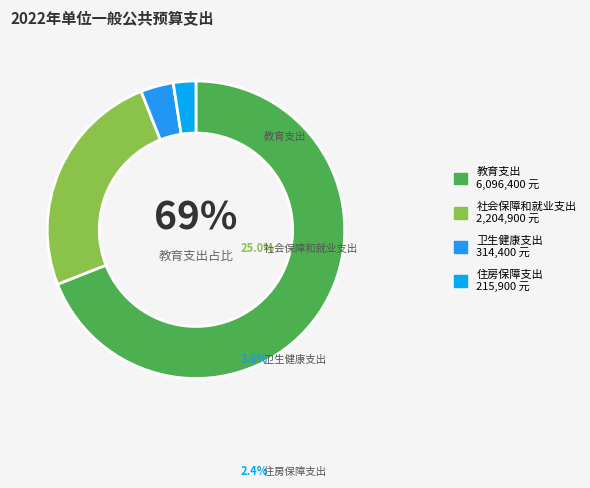

What percentage is NOT represented by 教育支出?

31.0%